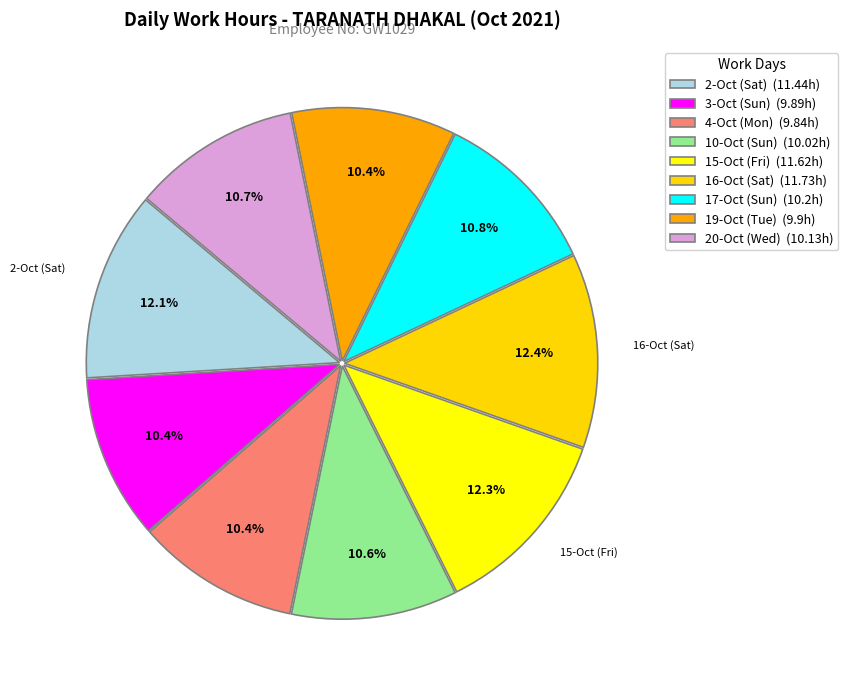

How much of the chart is everything except 4-Oct (Mon)?

89.6%